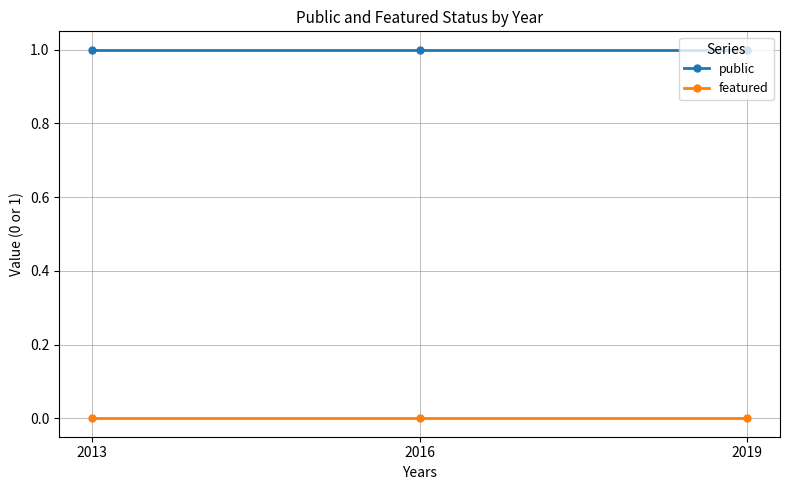

The value of public at 2016 is 2. True or false?

False